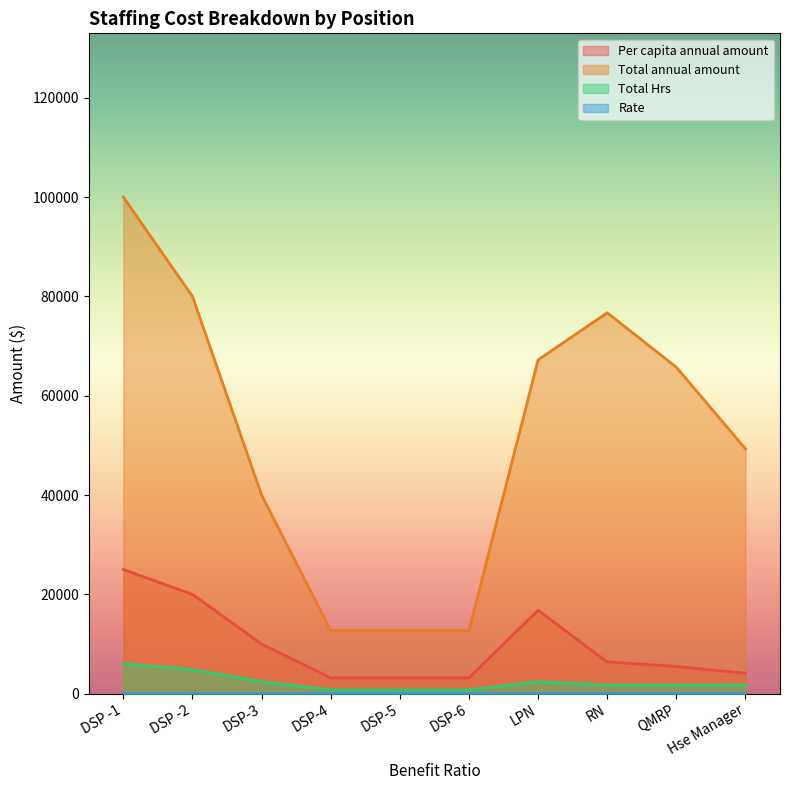

Read the Total annual amount value at DSP -2.

80000.0